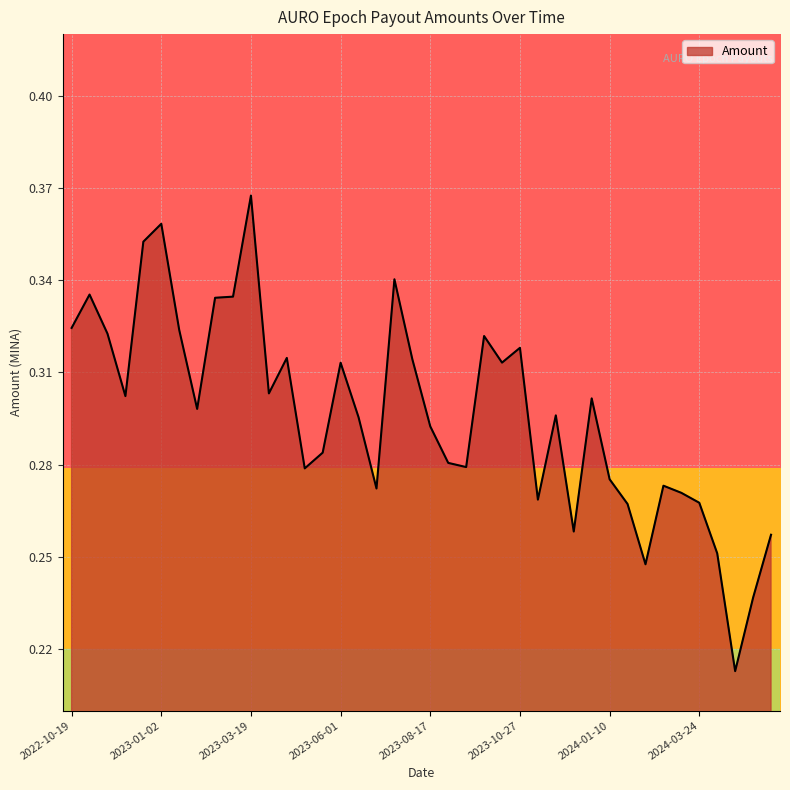

What is the smallest value displayed?

0.2